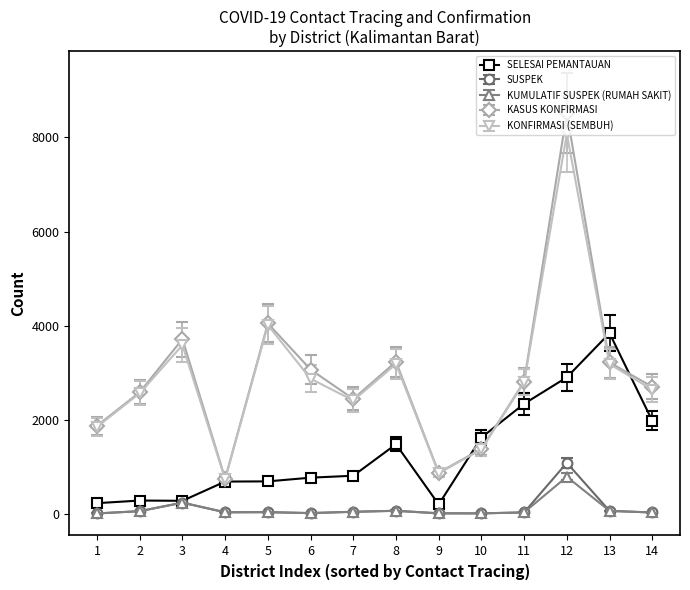

True or false: SUSPEK and KONFIRMASI (SEMBUH) cross at least once.

False